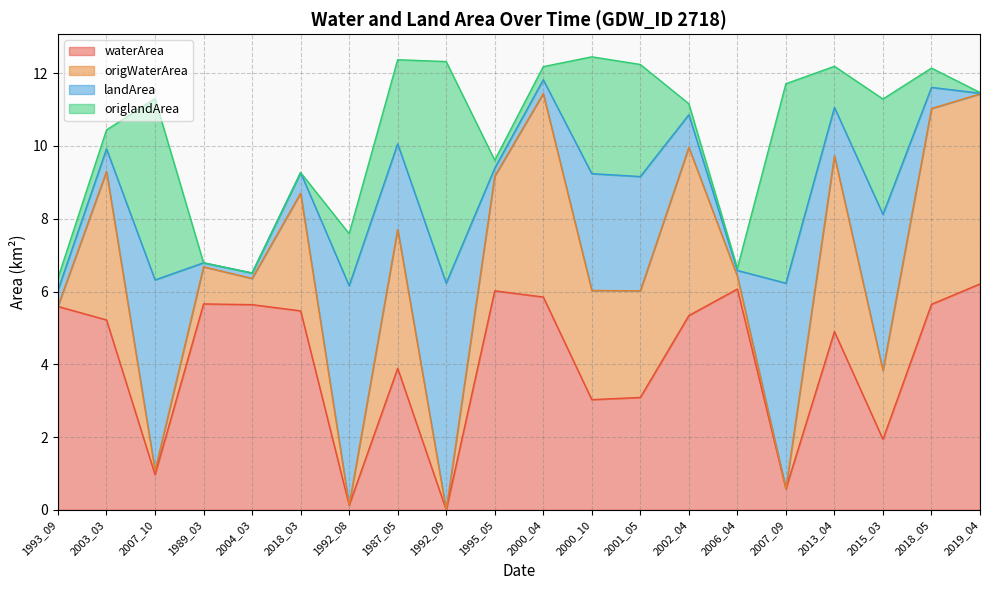

Which series changed the most between 2003_03 and 2013_04?

origWaterArea